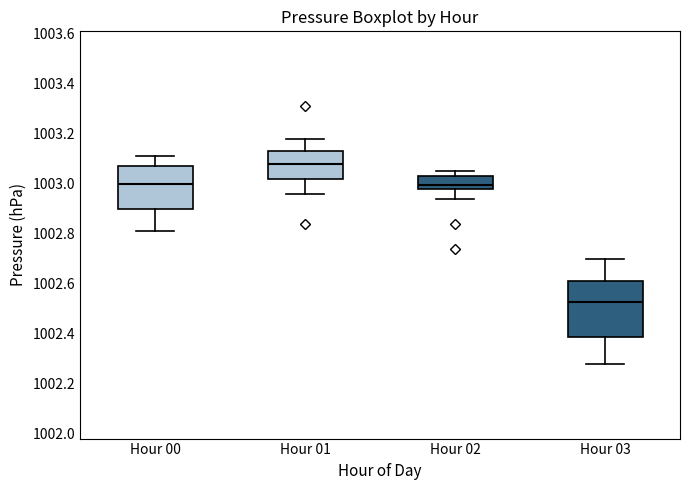

Comparing the boxes themselves (not the whiskers), which one is the tallest?

Hour 03